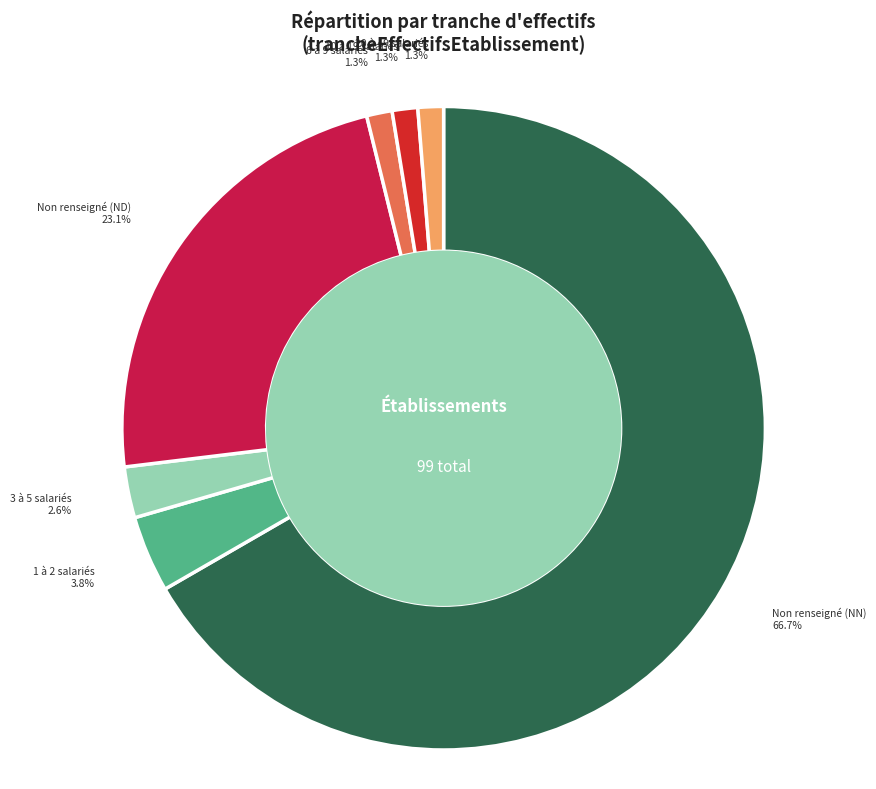

How many segments does this pie chart have?

7